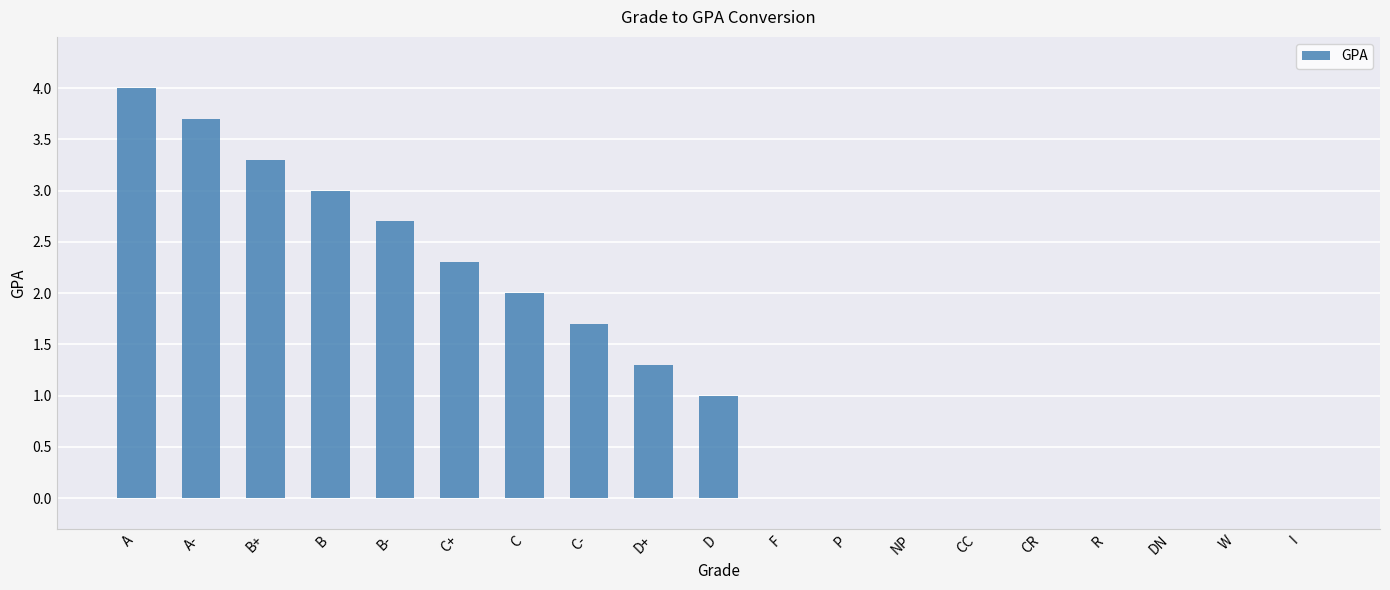

At which label is the value closest to 2?

C